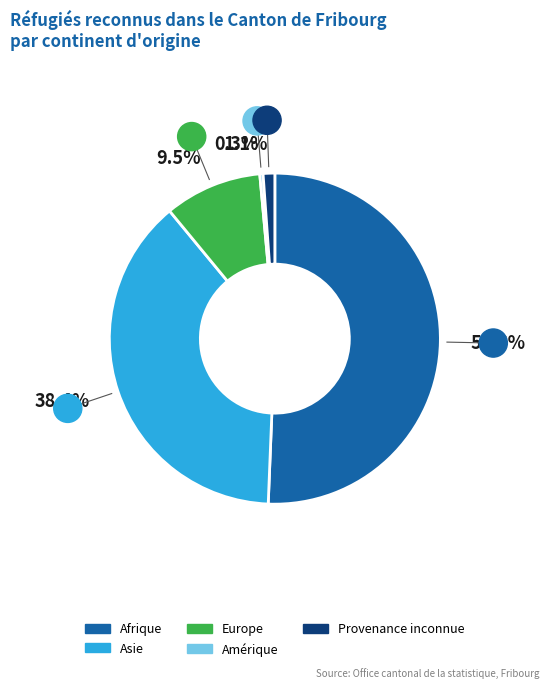

Between Amérique and Provenance inconnue, which is larger?

Provenance inconnue